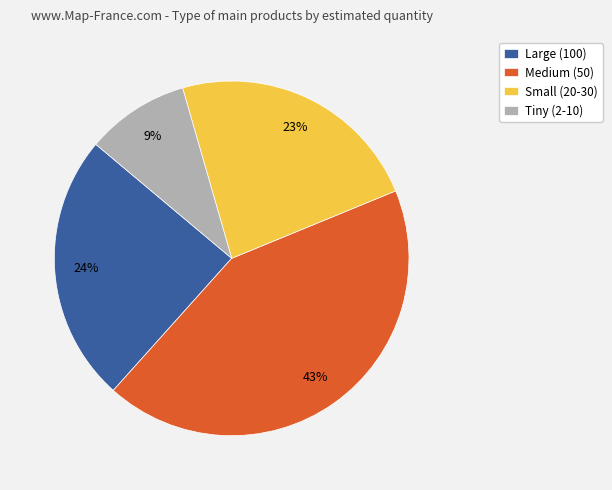

Rank the categories by value from highest to lowest.

Medium (50), Large (100), Small (20-30), Tiny (2-10)